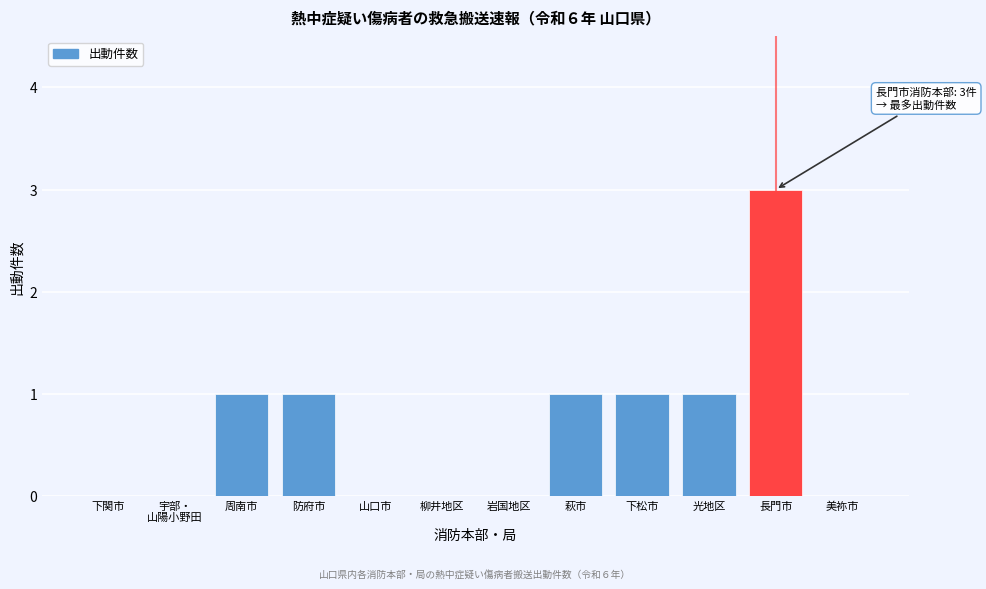

The chart shows a value of 2 at 長門市. True or false?

False